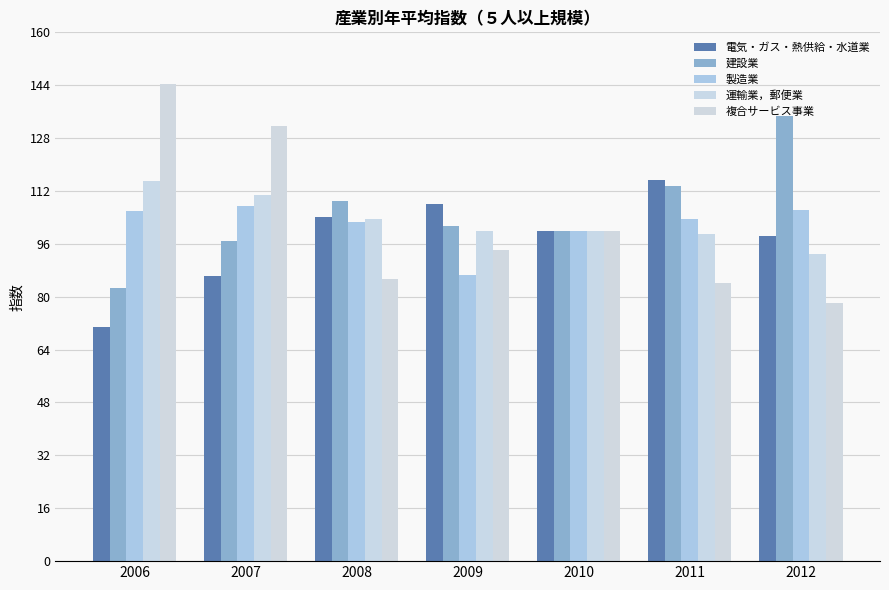

Which series has the widest spread of values?

複合サービス事業